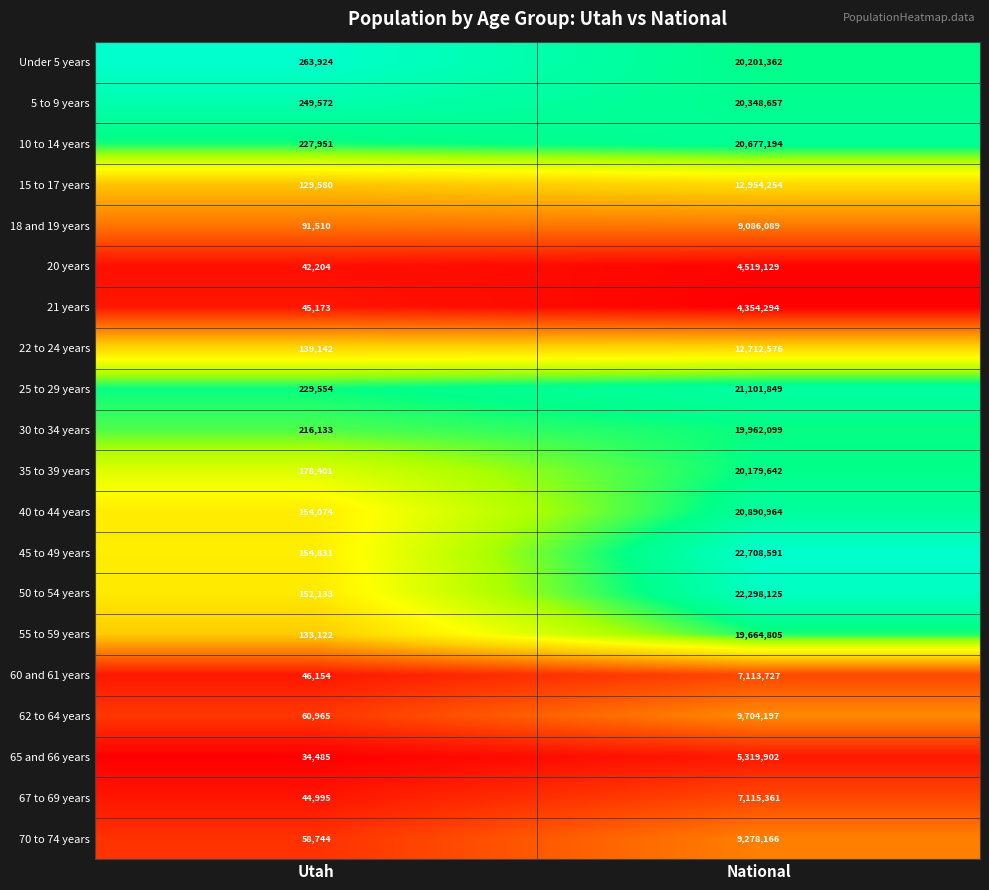

What value does the 60 and 61 years series have at Utah?

46154